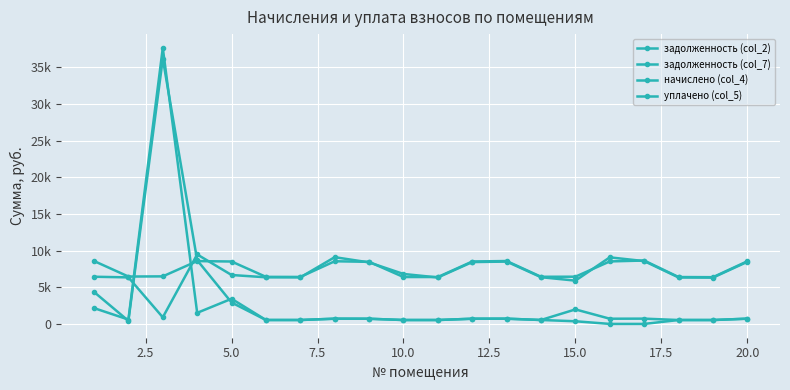

Which series has the widest spread of values?

задолженность (col_7)